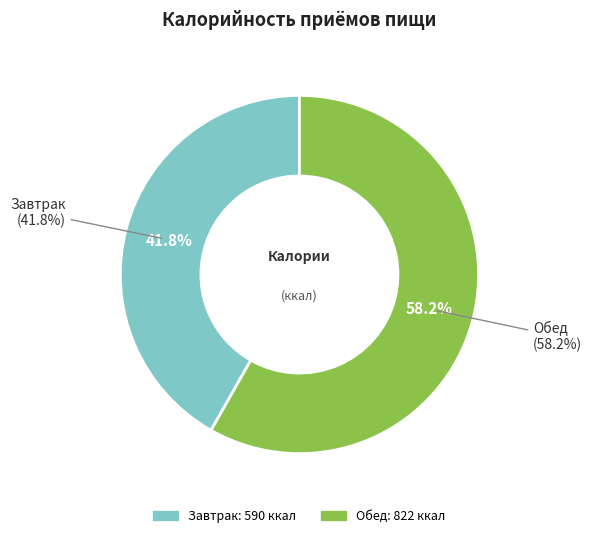

Which slice is the largest?

Обед